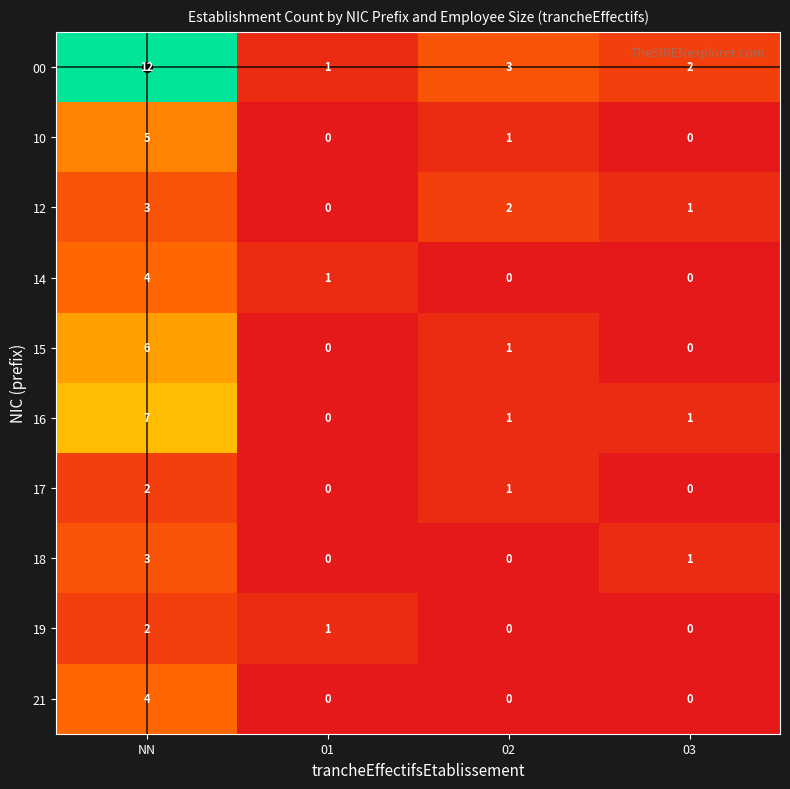

Which series changed the most between NN and 01?

00